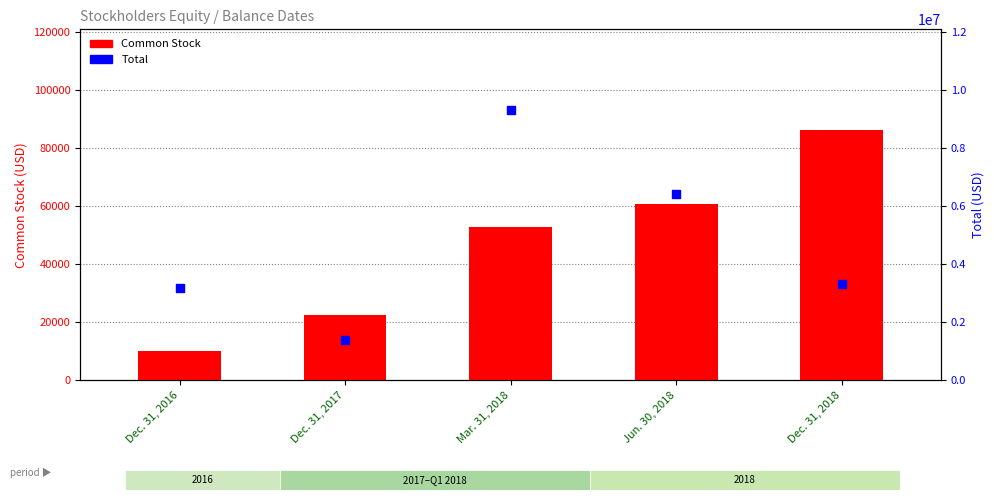

What are all the series names shown in the legend?

Common Stock, Total